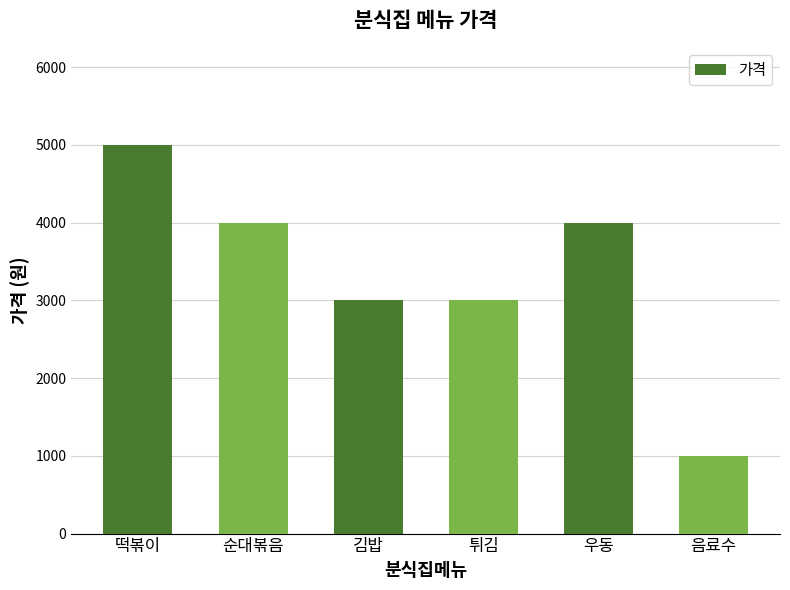

What is the approximate value at 김밥?

3000